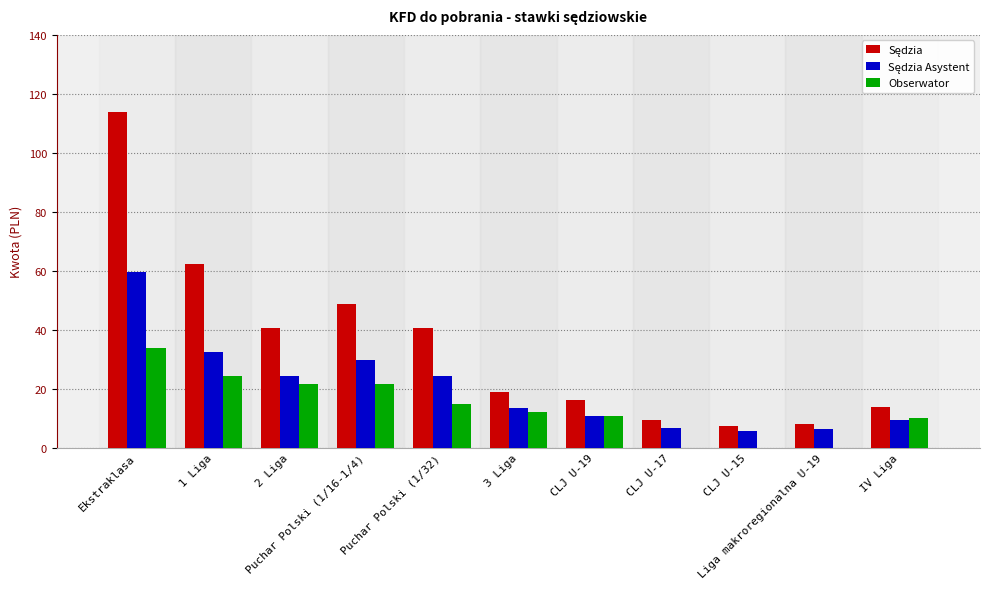

What is the greatest value displayed?

113.9